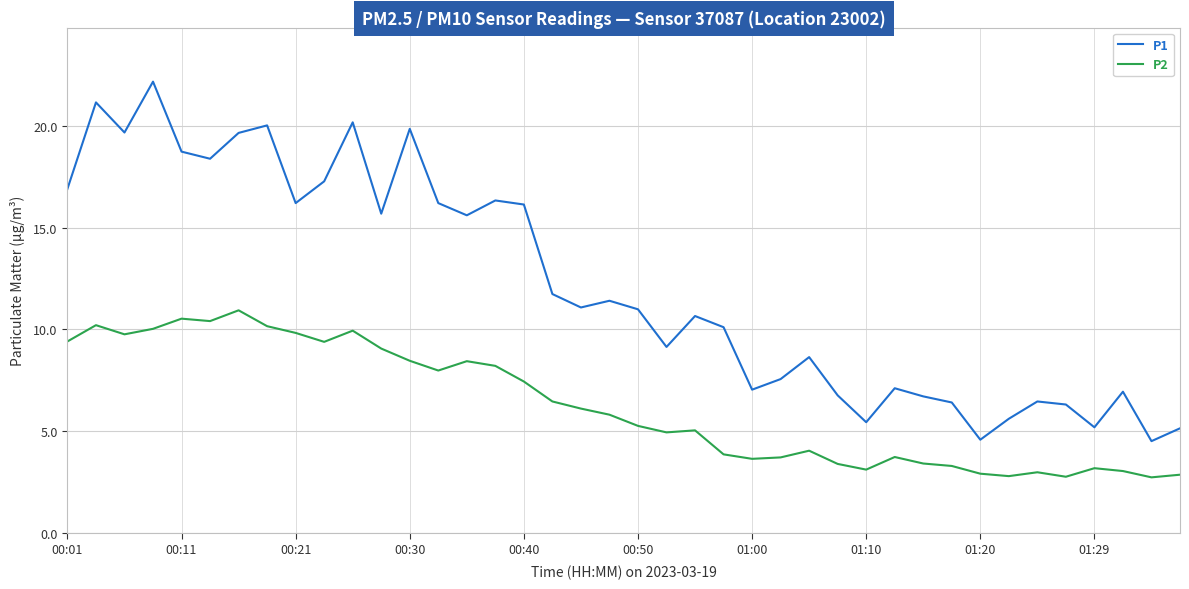

List the series in order of their peak value, lowest first.

P2, P1